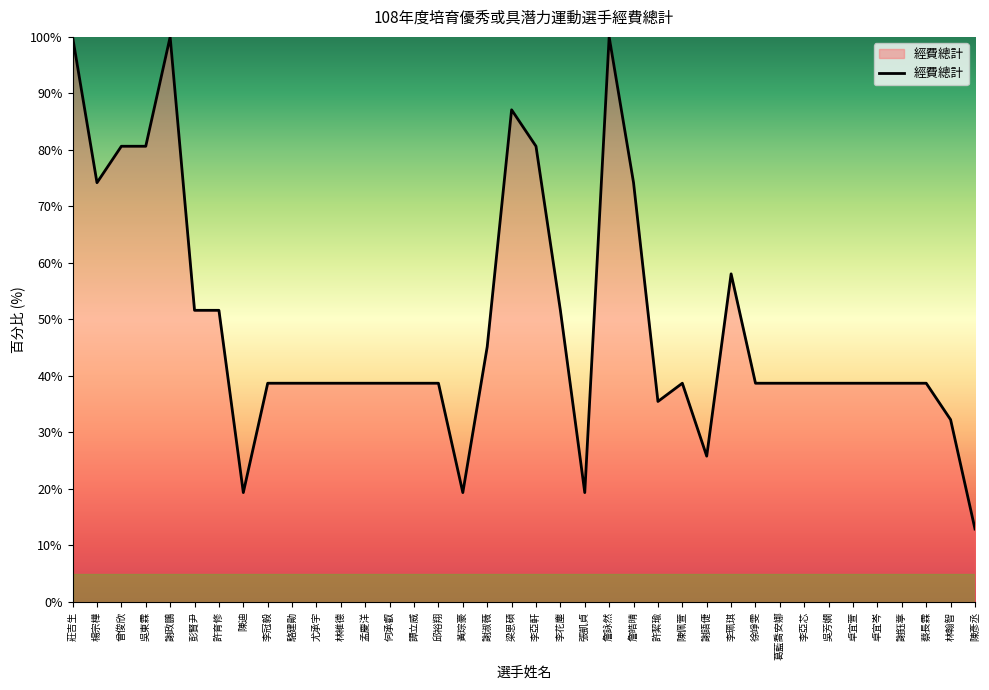

Reading left to right, what are all the values shown in this chart?

100.0	74.2	80.6	80.6	100.0	51.6	51.6	19.4	38.7	38.7	38.7	38.7	38.7	38.7	38.7	38.7	19.4	45.2	87.1	80.6	51.6	19.4	100.0	74.2	35.5	38.7	25.8	58.1	38.7	38.7	38.7	38.7	38.7	38.7	38.7	38.7	32.3	12.9